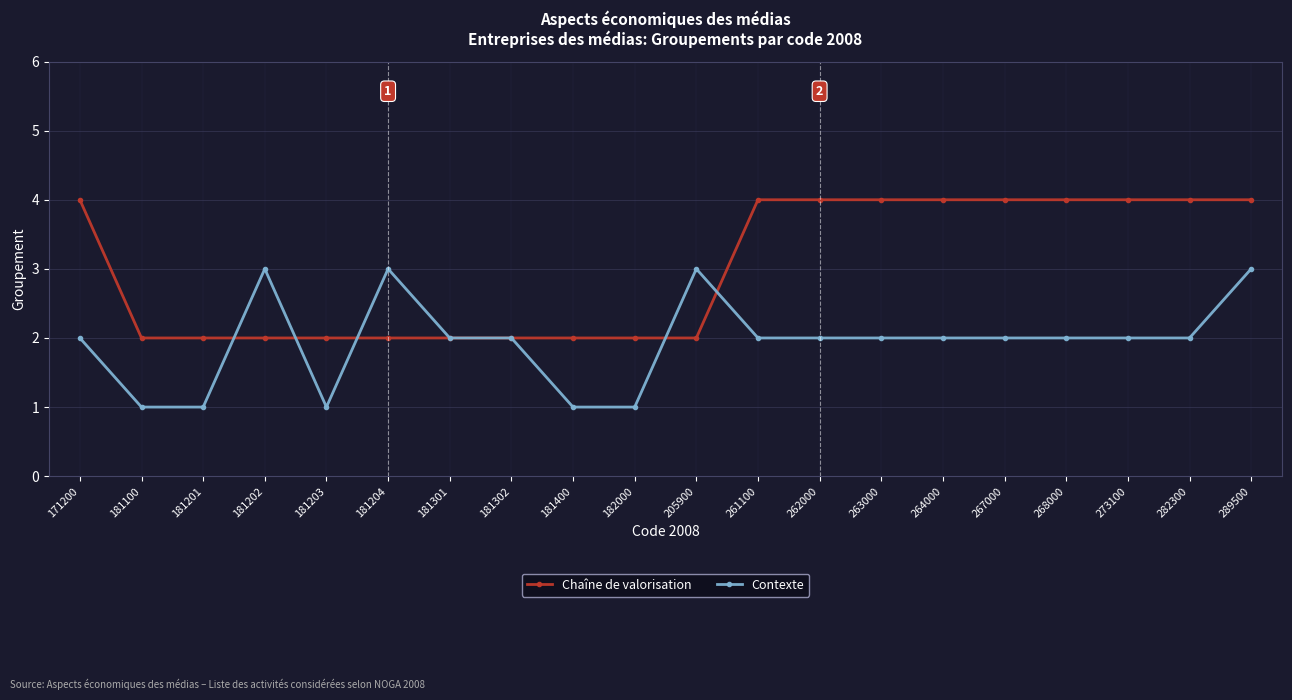

The Chaîne de valorisation series shows 3 at 181203. True or false?

False